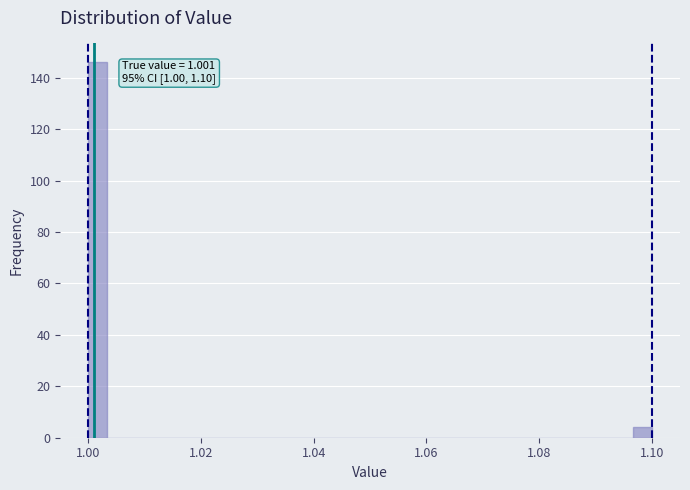

Around what value on the x-axis is the tallest bar? Give the approximate position of its centre, as read against the axis.

1.002